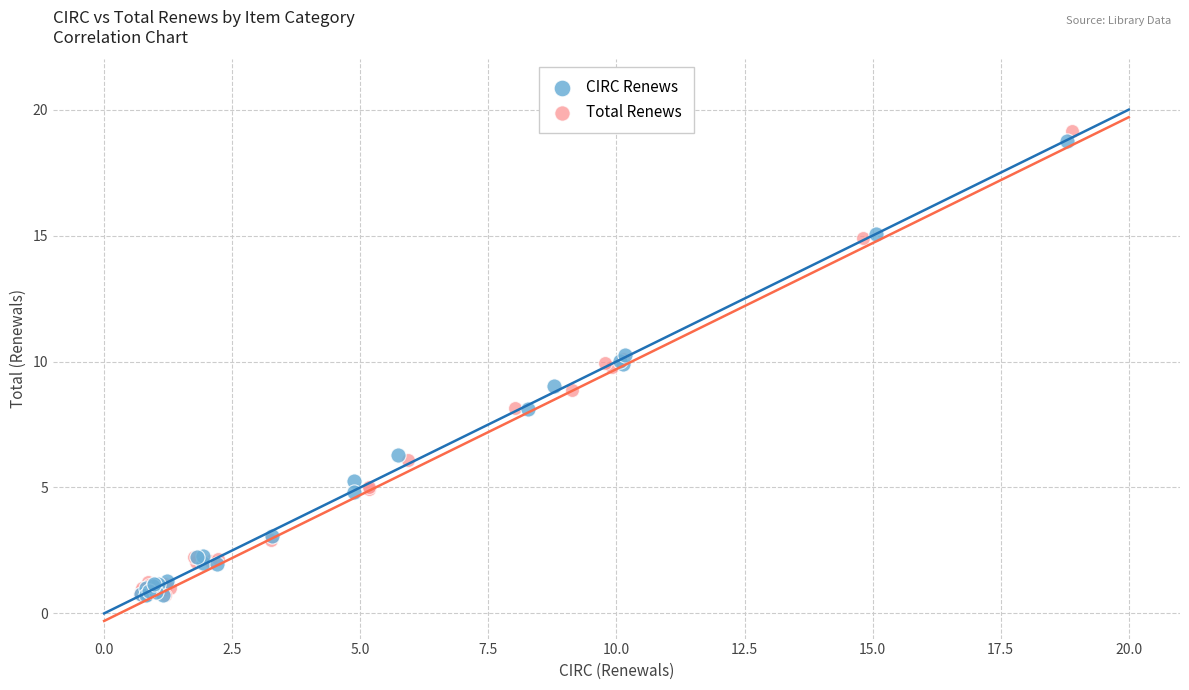

Which series has the widest spread of Y values?

Total Renews